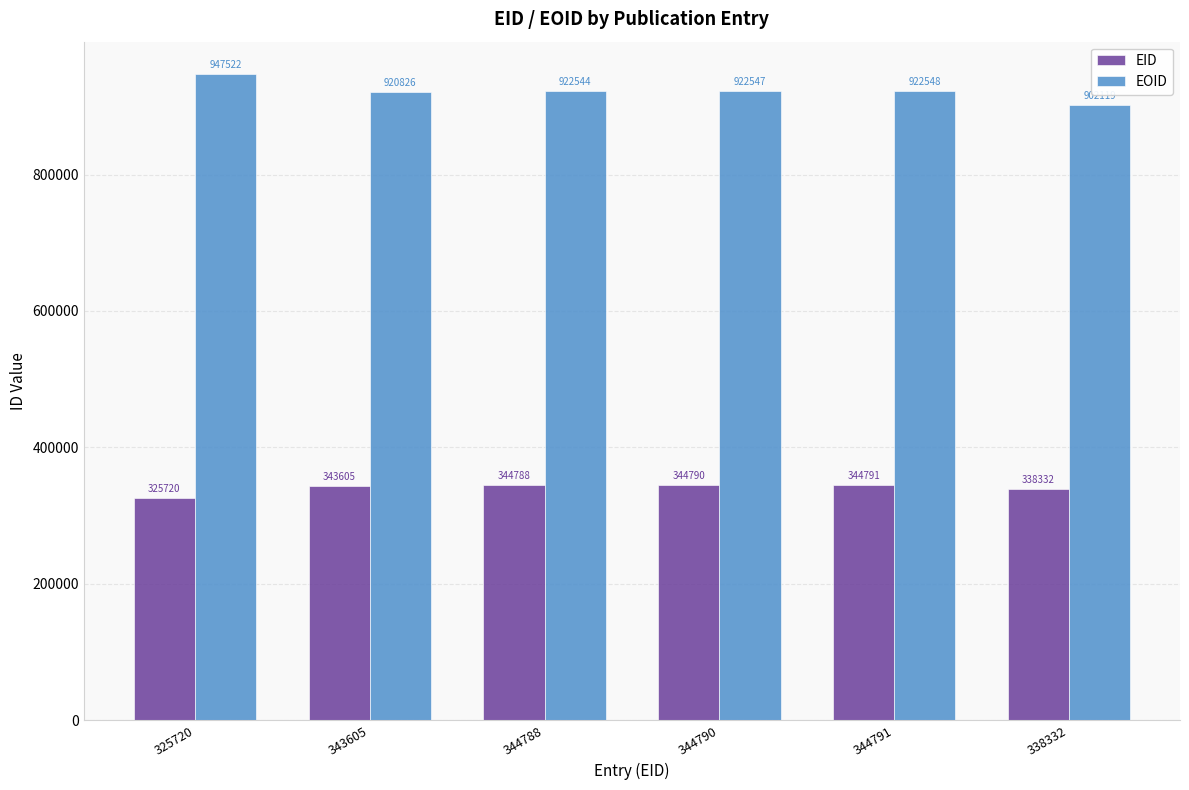

What is the label of the 2nd bar from the right?

344791